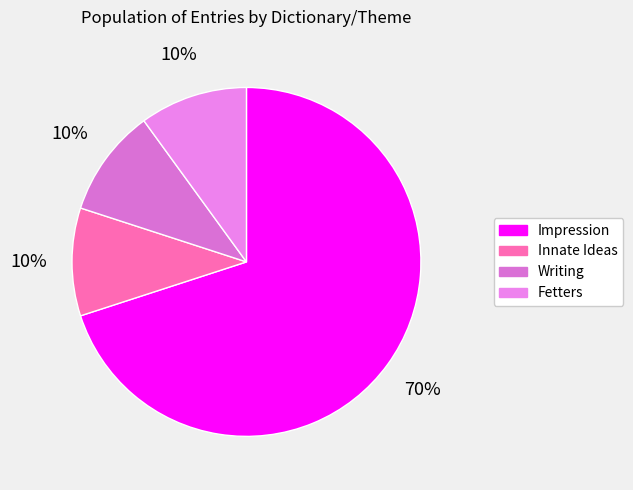

To the nearest percent, what is the average slice percentage?

25%